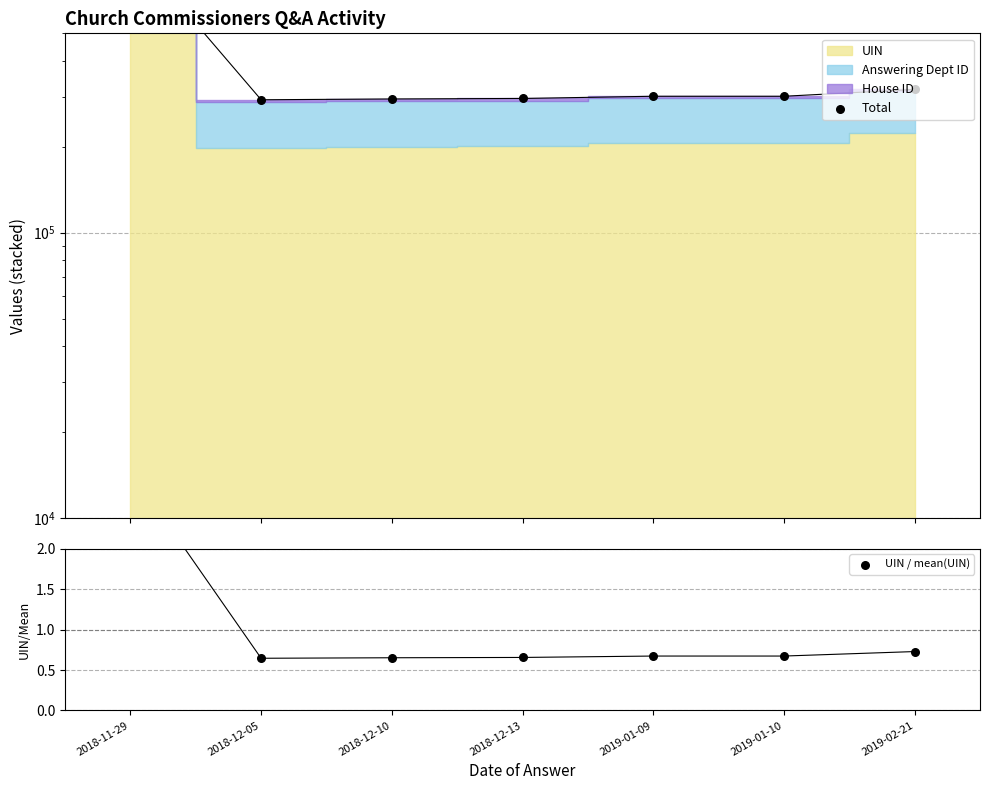

At how many categories does at least one series exceed 610050?

1